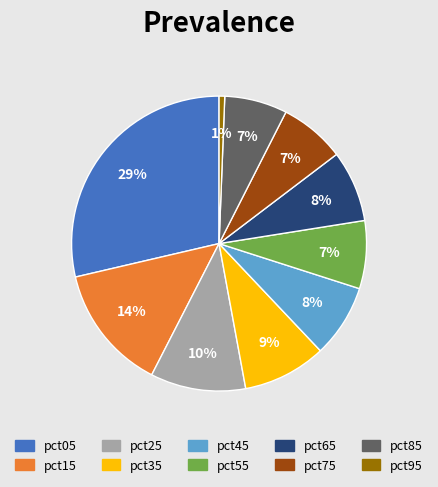

What percentage is the pct05 slice, to the nearest percent?

29%